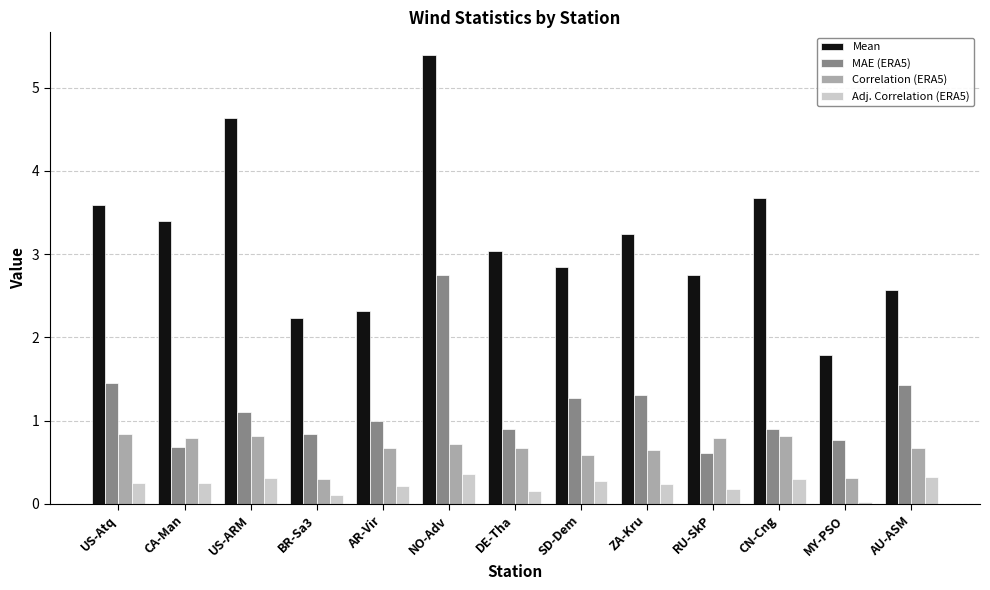

Which series changed the most between CA-Man and NO-Adv?

MAE (ERA5)